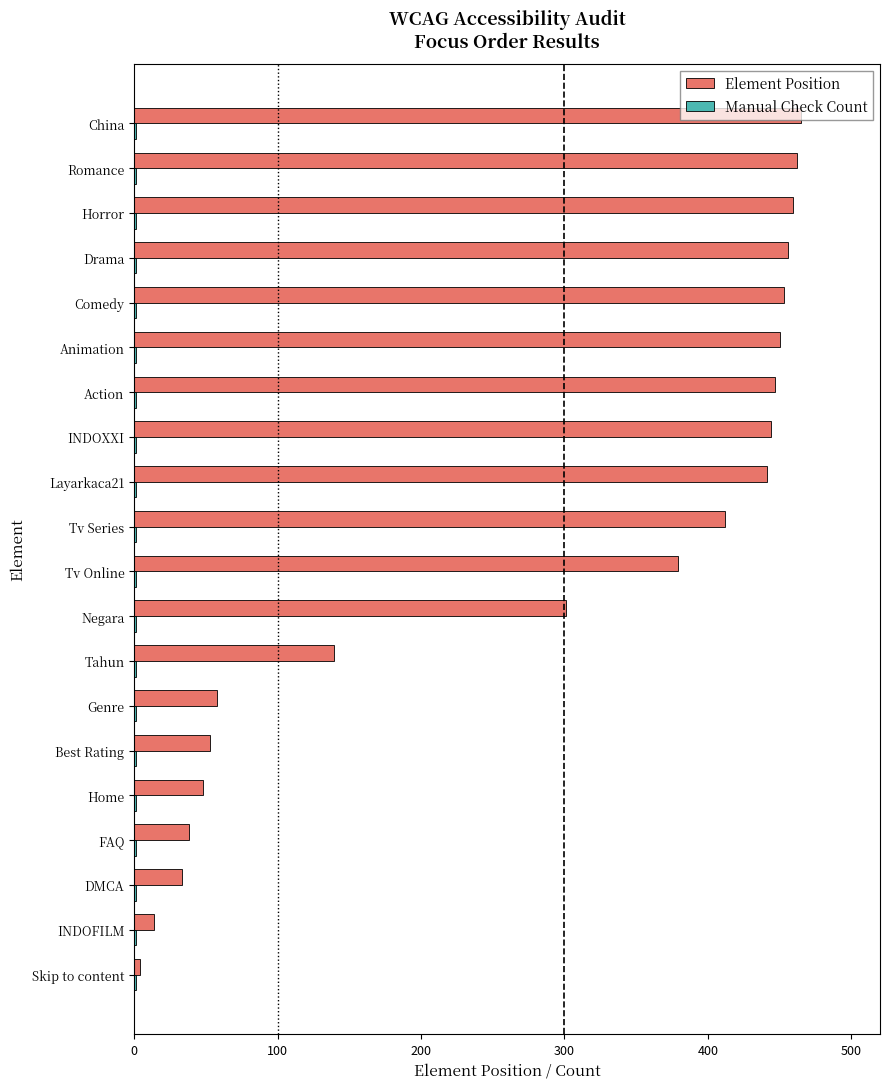

What is the highest value of the Element Position series?

465